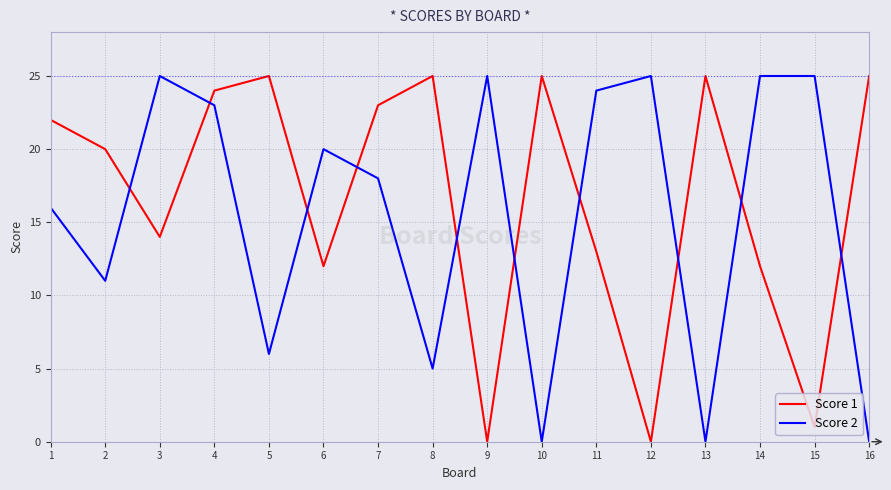

In Score 1, how many points are higher than both neighbors (excluding endpoints)?

4